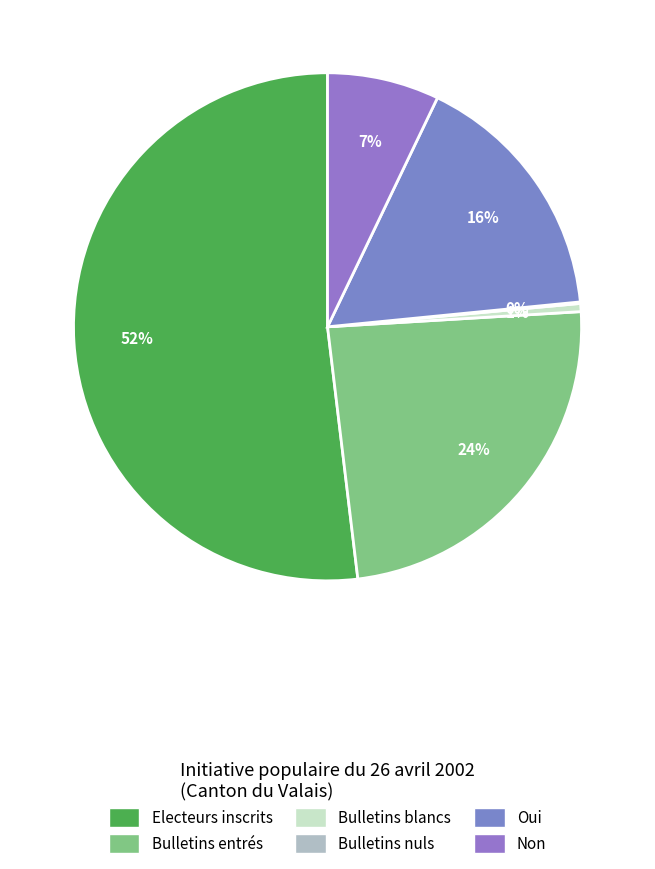

To the nearest percent, what portion does Electeurs inscrits represent?

52%